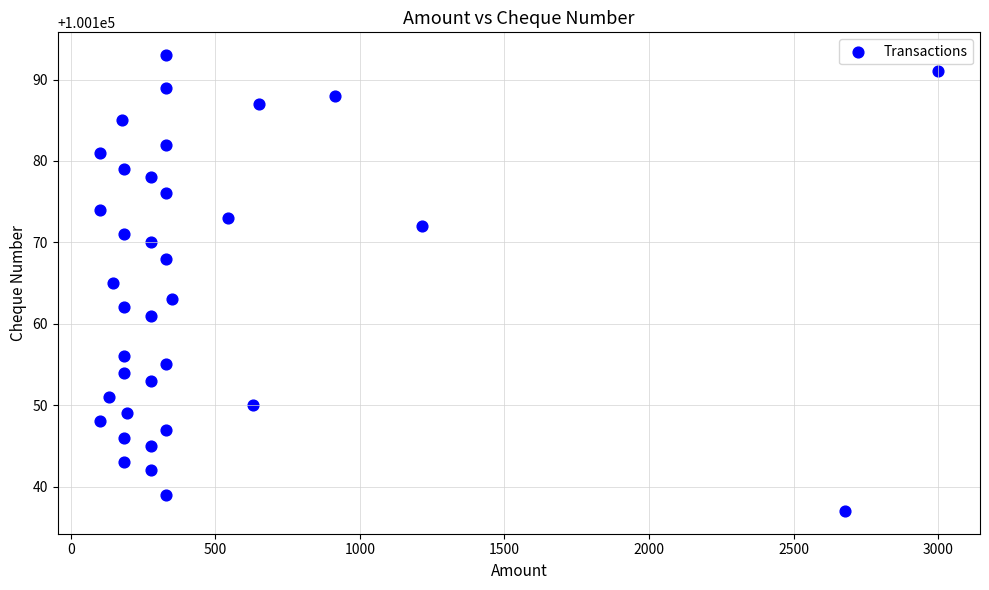

What is the range of Y values (max minus min)?

56